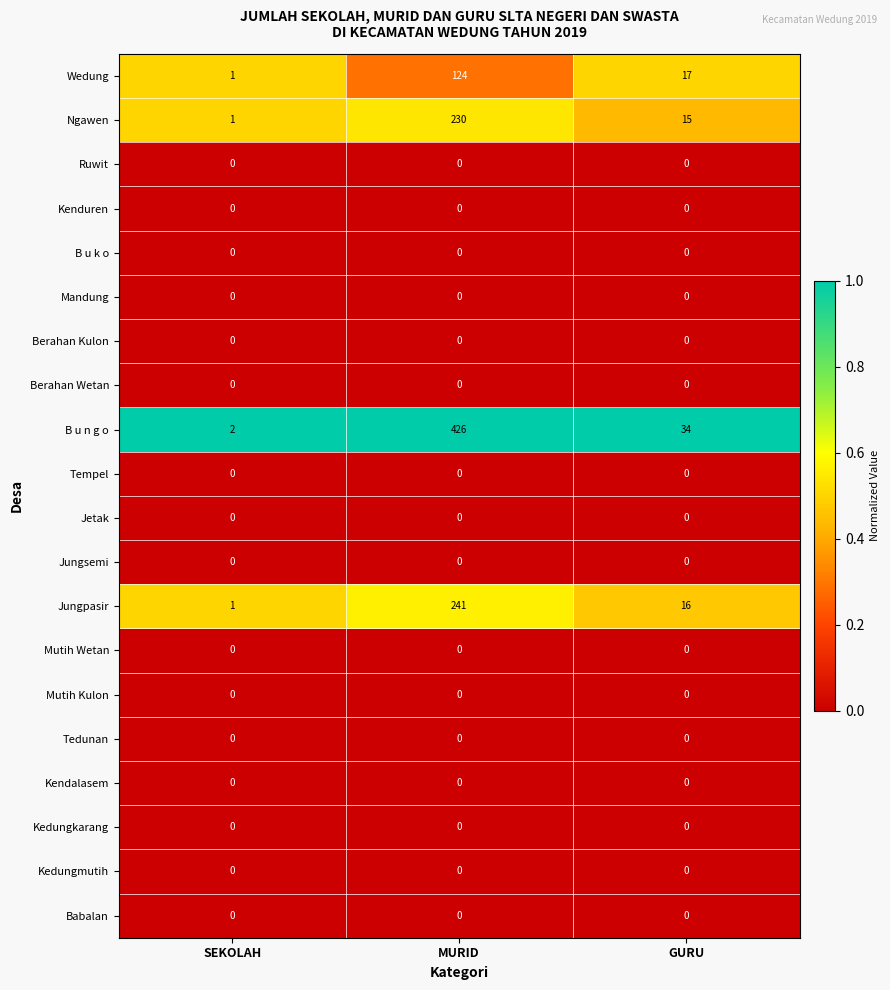

At which category is the sum across all series the highest?

MURID